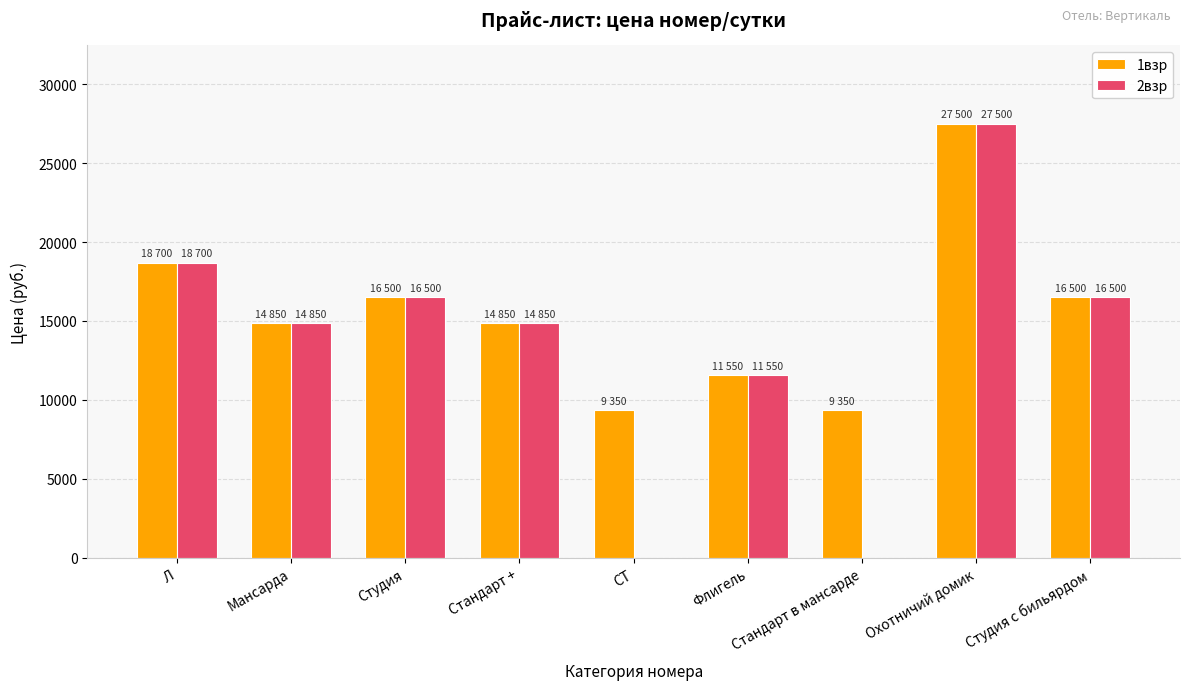

What is the highest value of the 2взр series?

27500